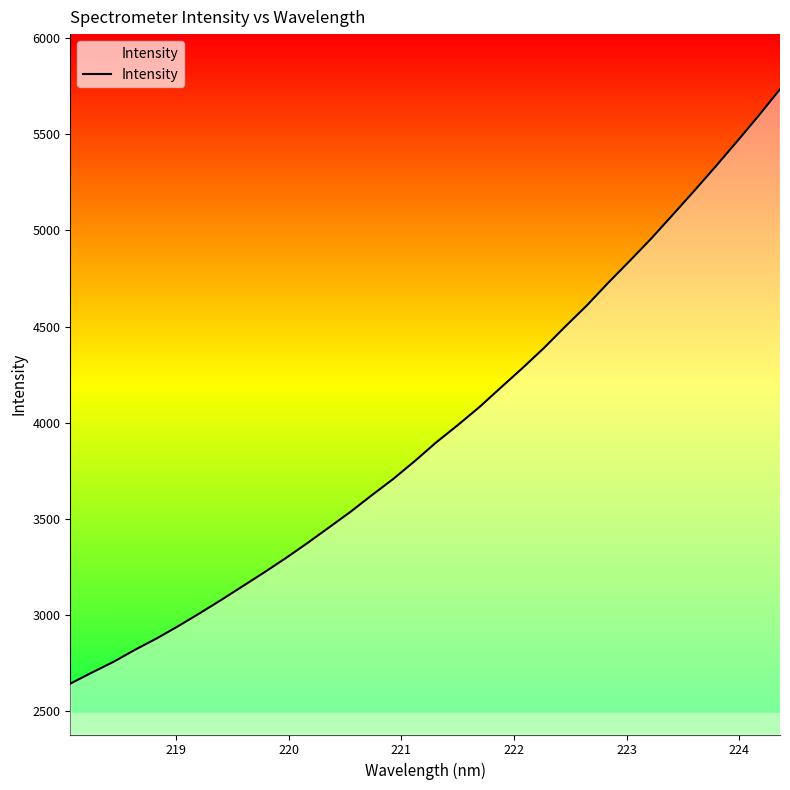

How many lines are shown in the chart?

1